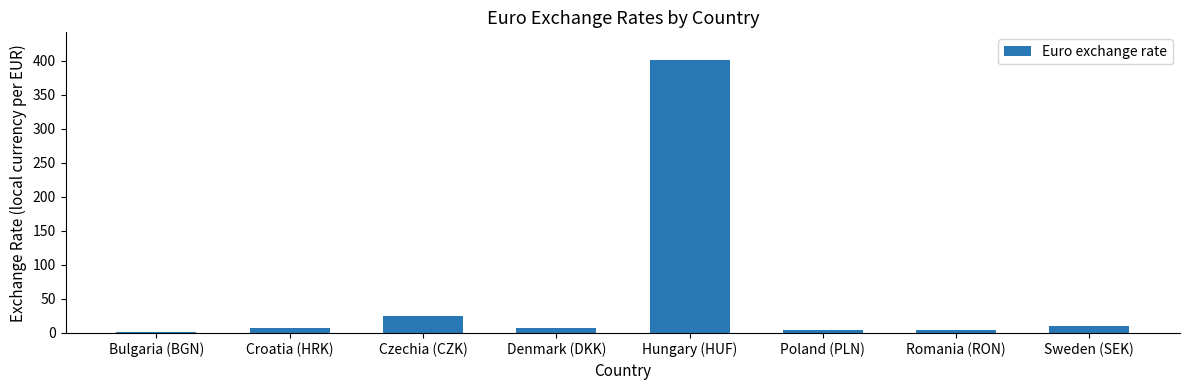

What is the smallest value displayed?

2.0